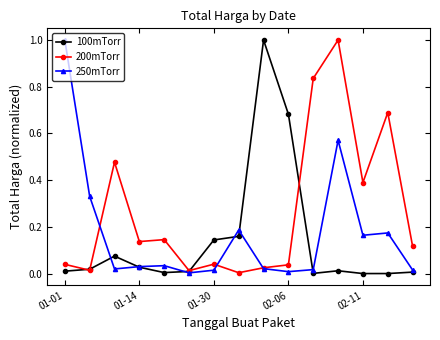

True or false: 250mTorr has more than 1 points higher than both neighbors.

True